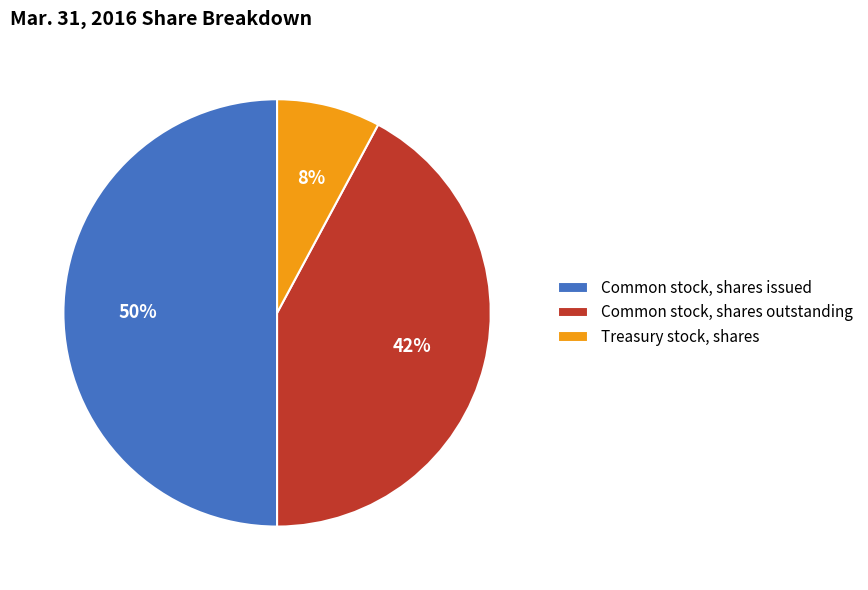

The Treasury stock, shares slice represents 20% of the pie. True or false?

False